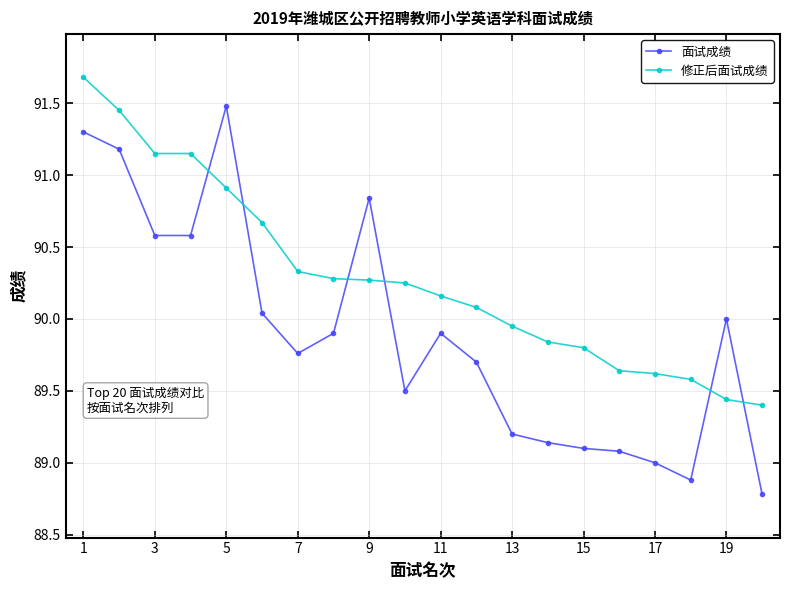

What is the lowest value of the 面试成绩 series?

88.8